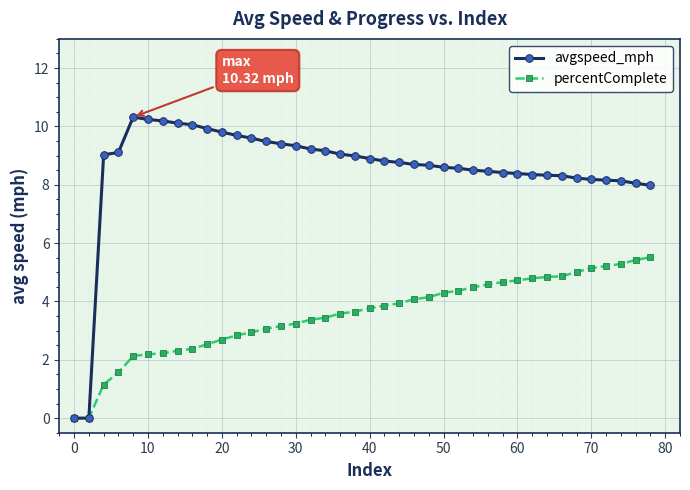

What is the value of the avgspeed_mph point at the 16th from the left?

9.3